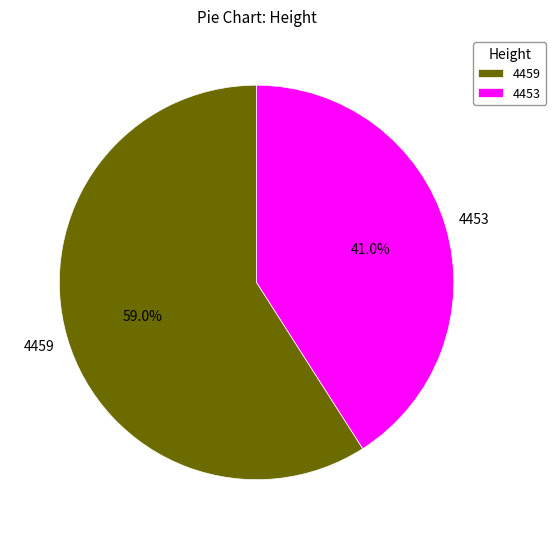

What is the ratio of the value at 4453 to the value at 4459?

0.7